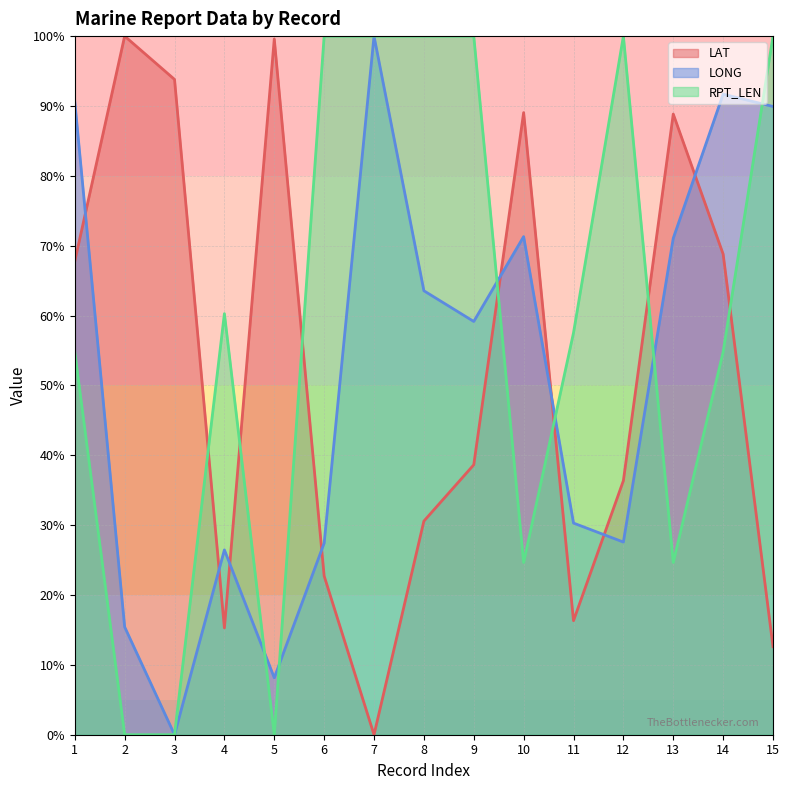

The RPT_LEN series shows 35.0 at 14. True or false?

False